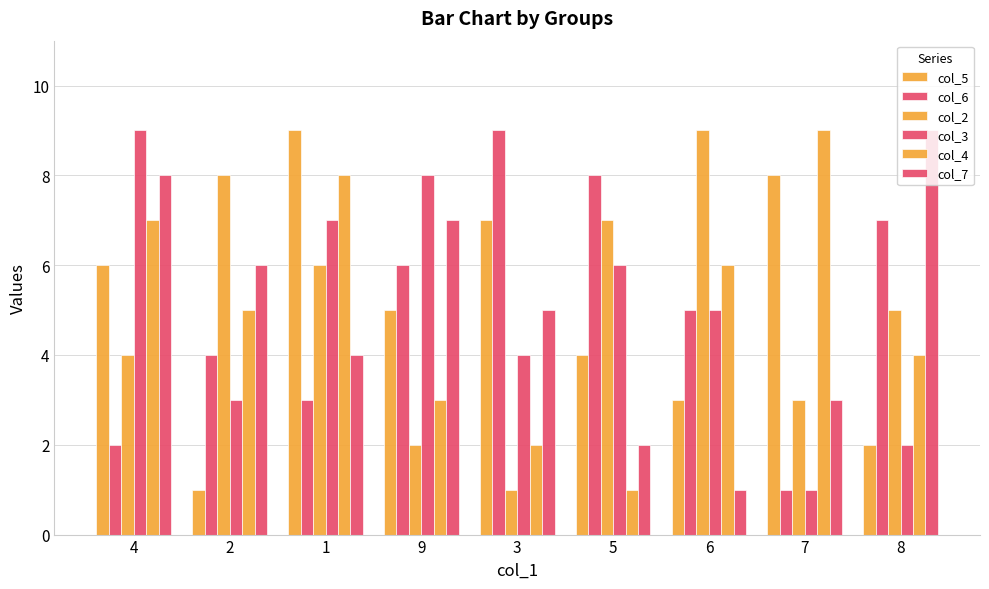

Is it true that col_4 equals 9 at 7?

True